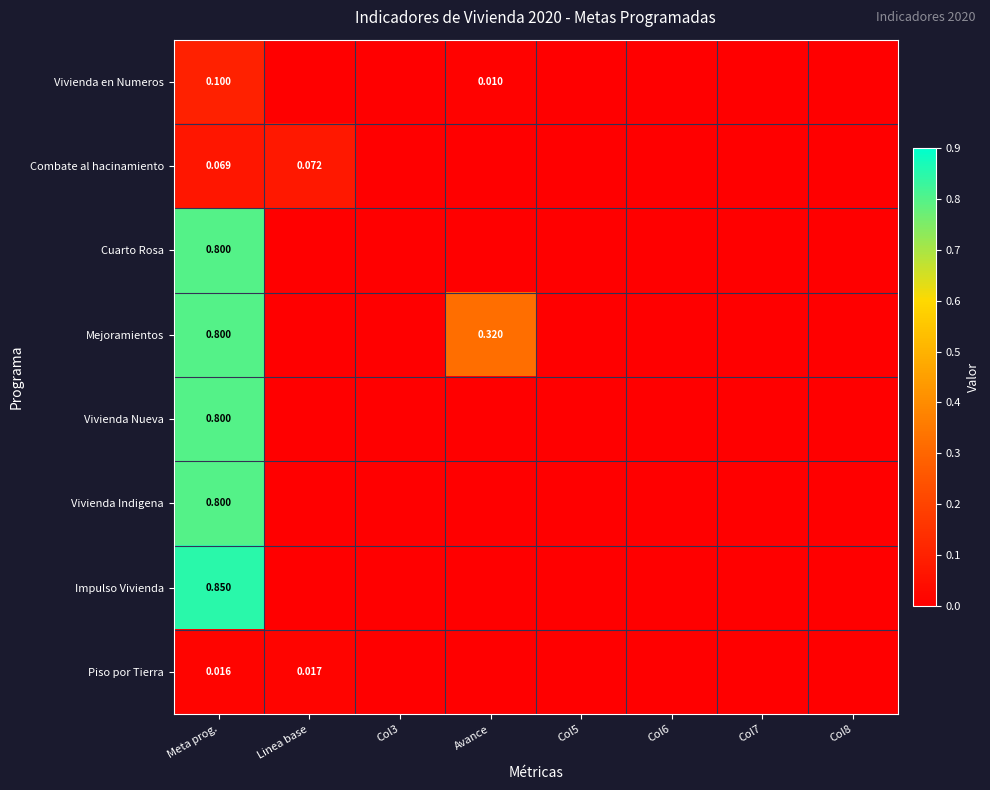

The value of Vivienda Nueva at Avance is -0.4. True or false?

False